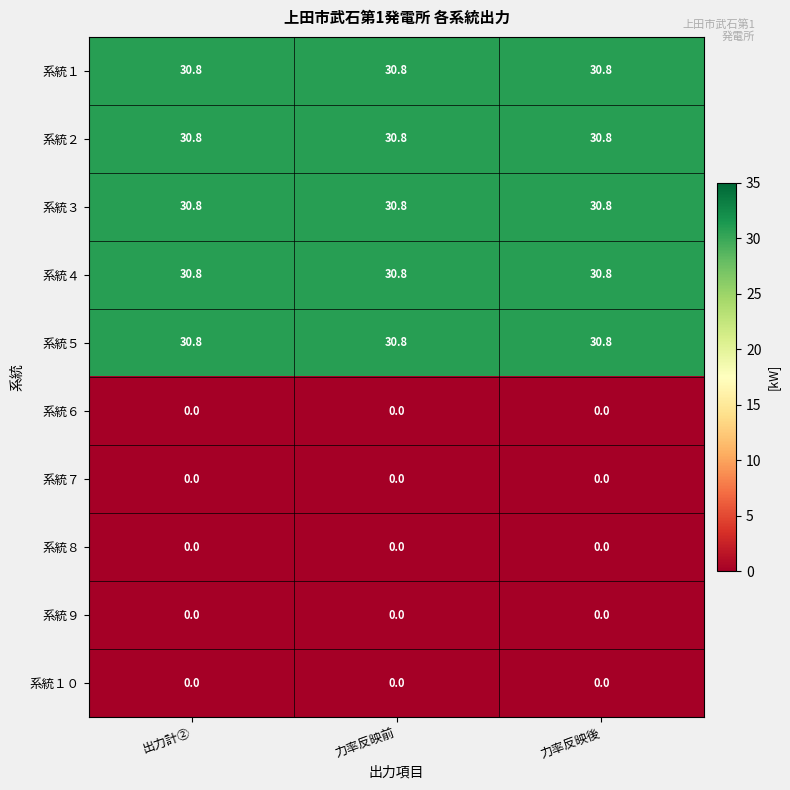

What is the sum of all 系統４ values?

92.4